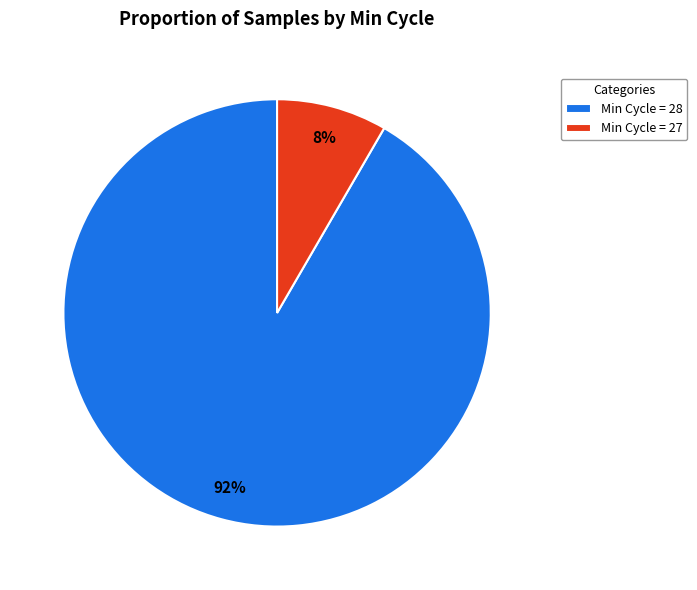

Is it true that Min Cycle = 27 is 8% of the pie?

True